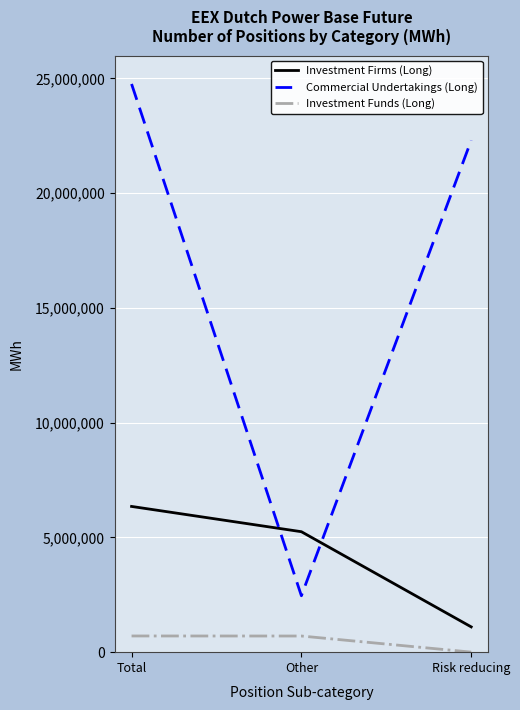

What is the difference between the second highest and minimum values in the Investment Firms (Long) series?

4147511